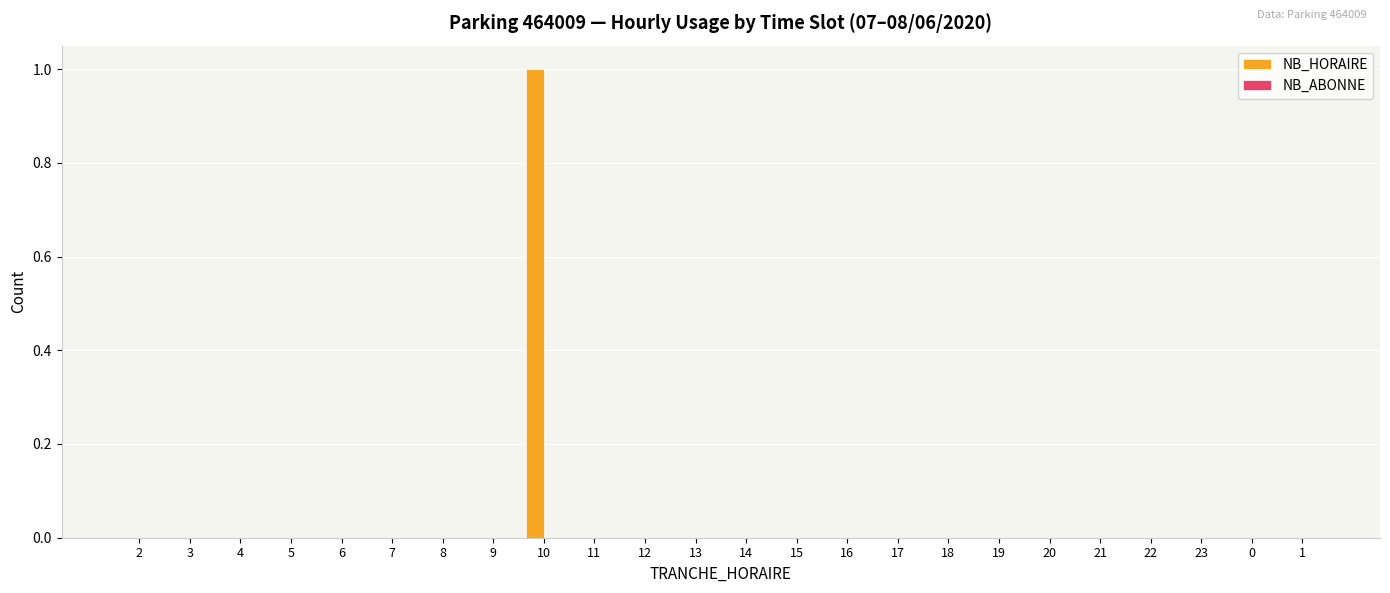

True or false: the data shows 0 at 6.

True